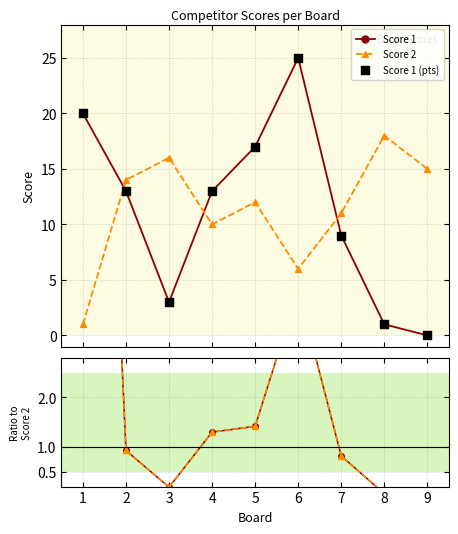

Which series reaches the minimum Y coordinate?

Score 1